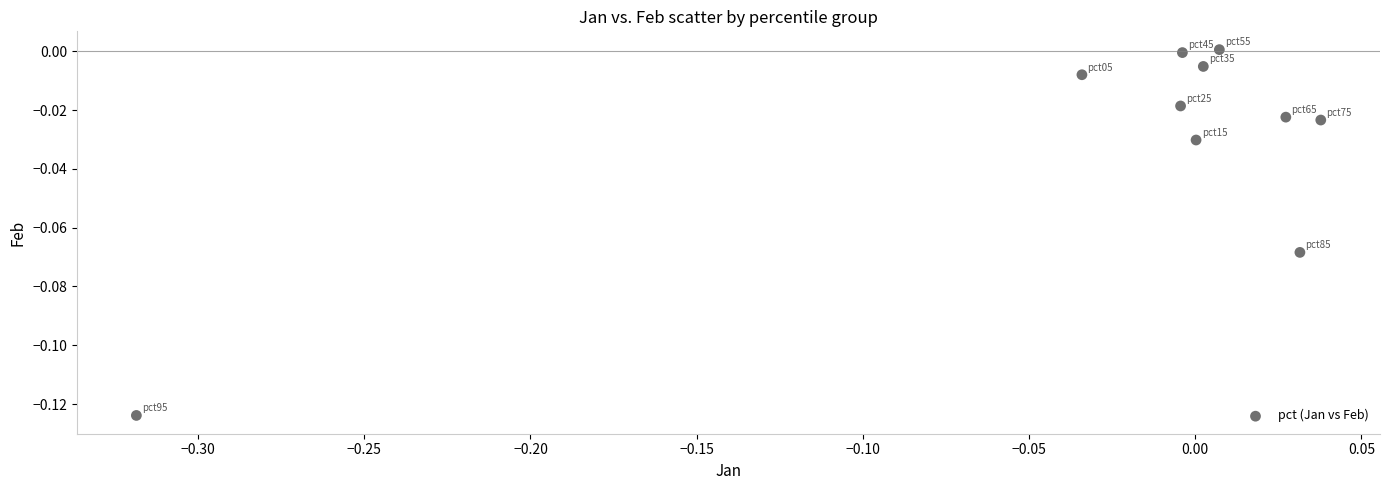

What is the range of X values (max minus min)?

0.4